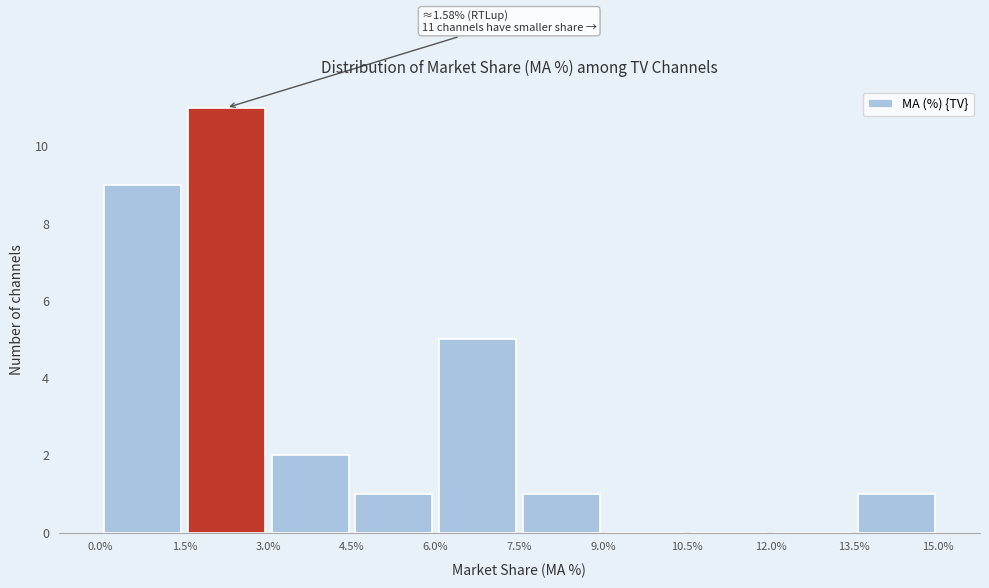

Over which range of the x-axis is the bar tallest?

1.5% to 3.0%